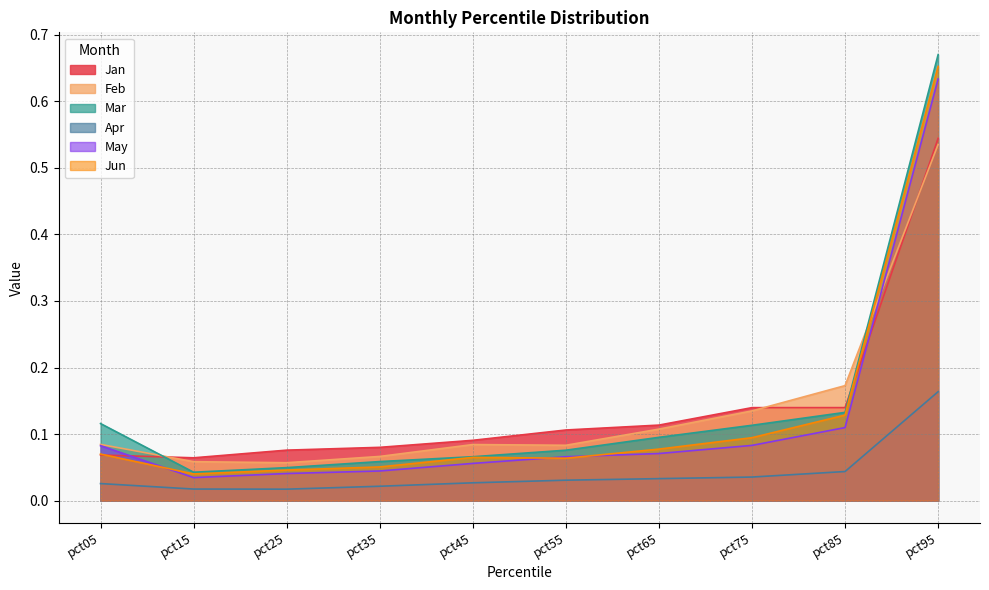

What is the greatest value displayed?

0.7